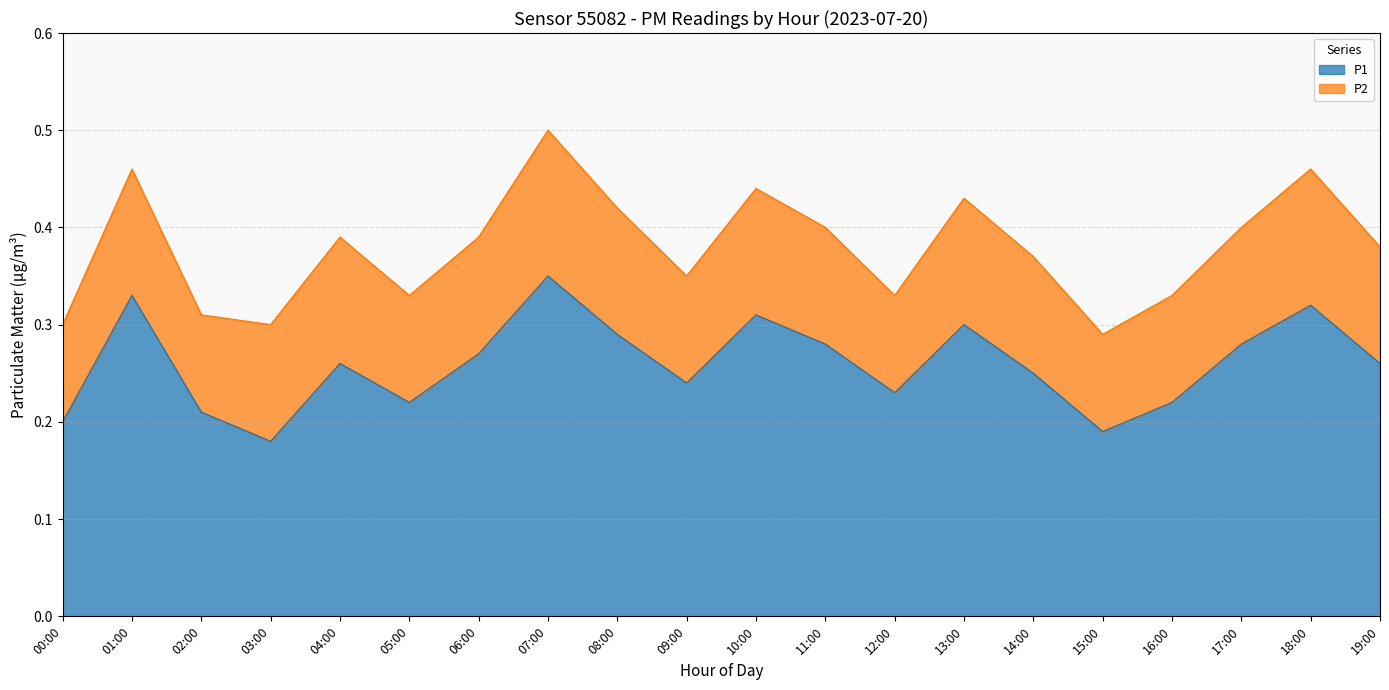

What is the label of the 15th point from the right?

05:00